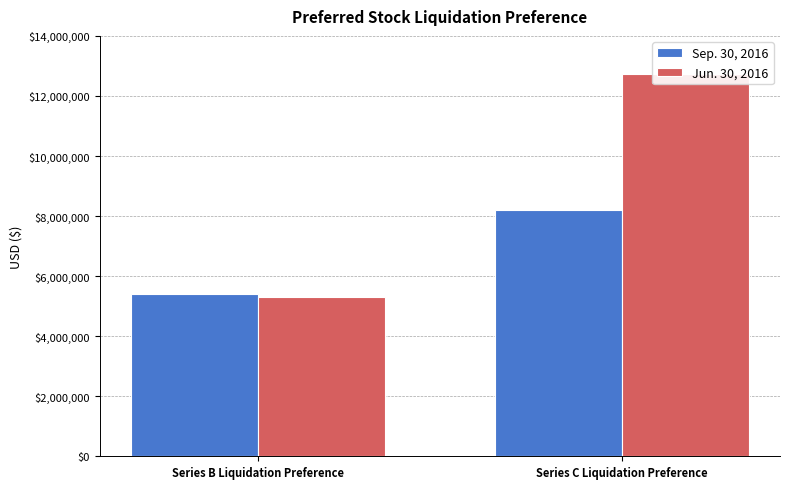

How many values in the Jun. 30, 2016 series are below 12719260?

1